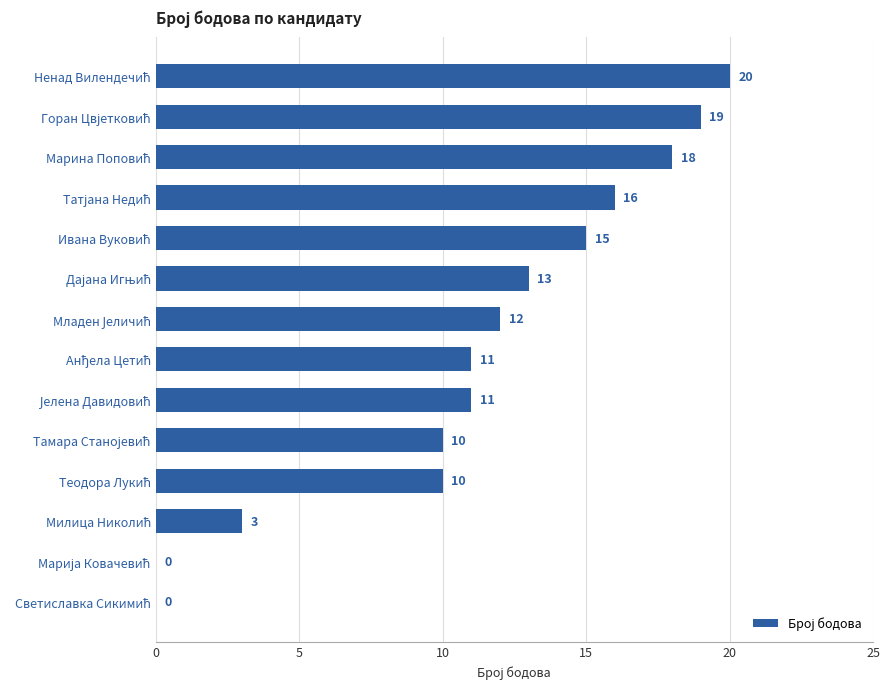

What is the sum of all values?

158